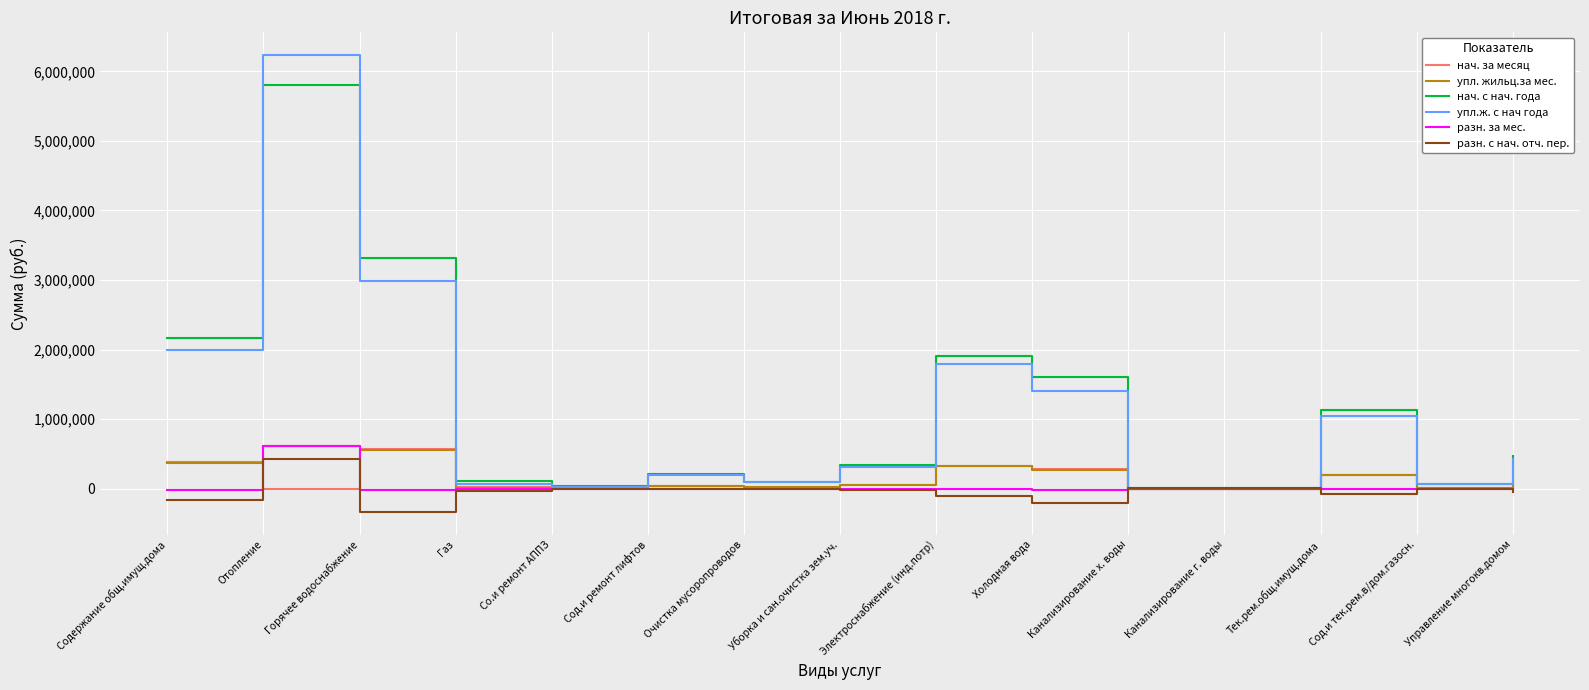

Read the упл.ж. с нач года value at Газ.

64073.6